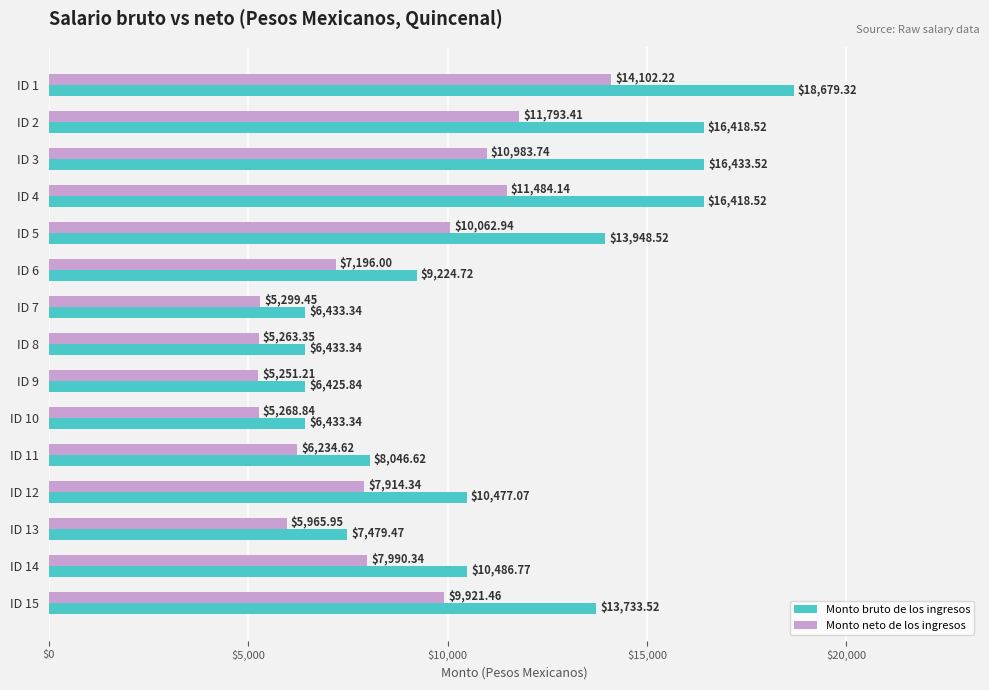

Where is Monto neto de los ingresos nearest to the value 9676?

ID 15